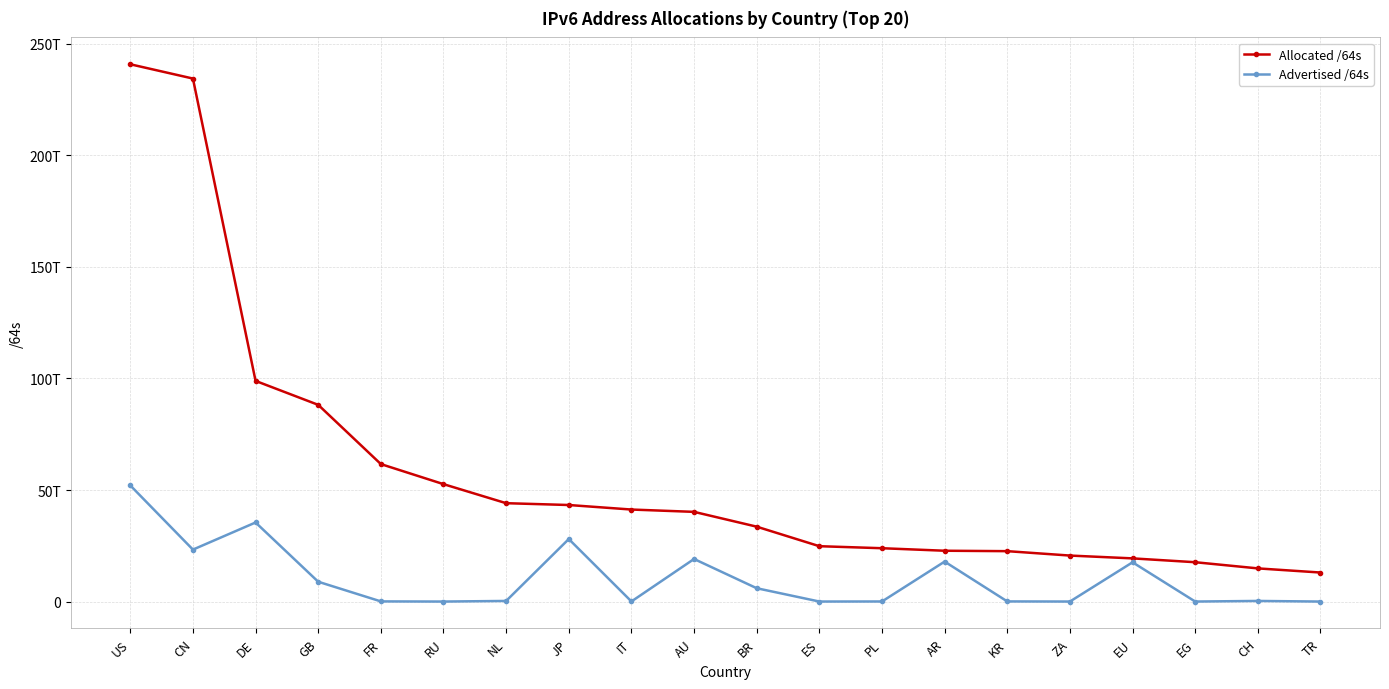

Does the chart have visible grid lines?

Yes